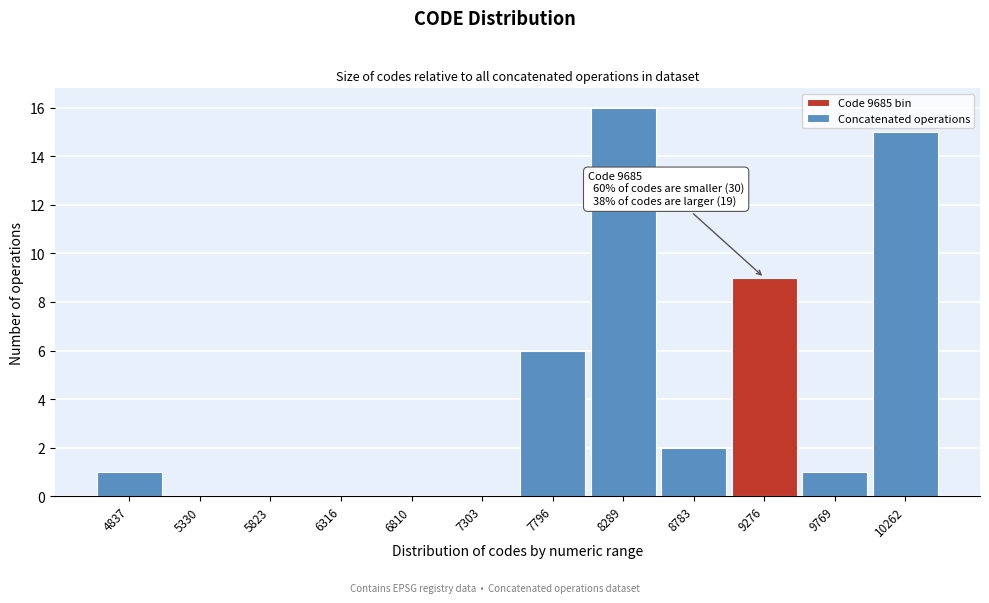

Reading right to left, list all the values displayed in this chart.

10262=15	9769=1	9276=9	8783=2	8289=16	7796=6	7303=0	6810=0	6316=0	5823=0	5330=0	4837=1